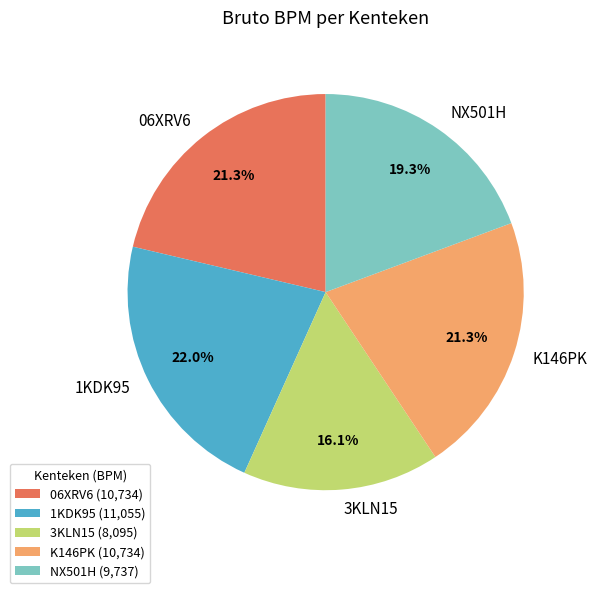

To the nearest percent, what is the difference between the largest and smallest slice percentages?

6%